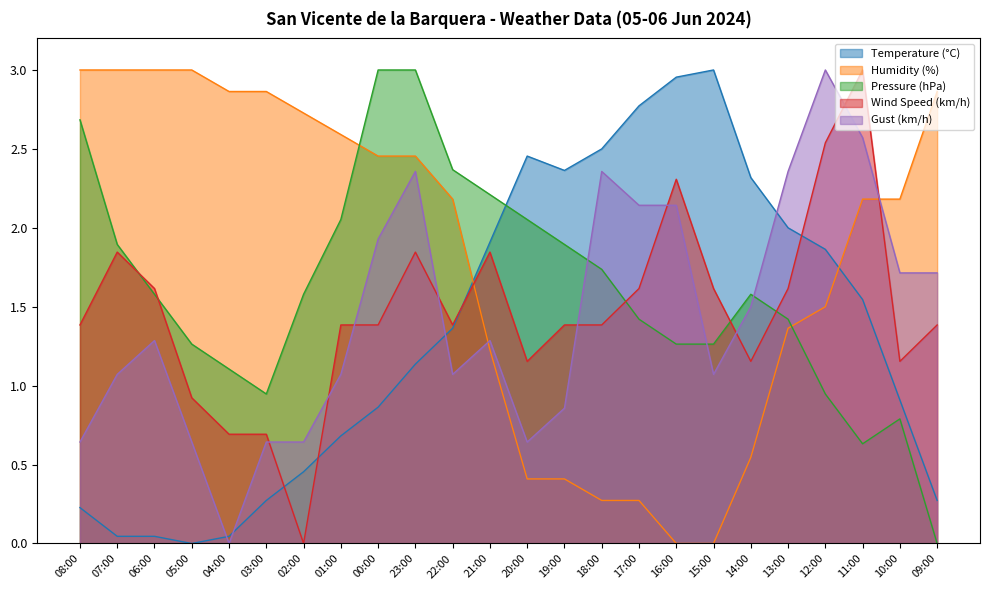

At which label does Gust (km/h) first exceed 1?

07:00